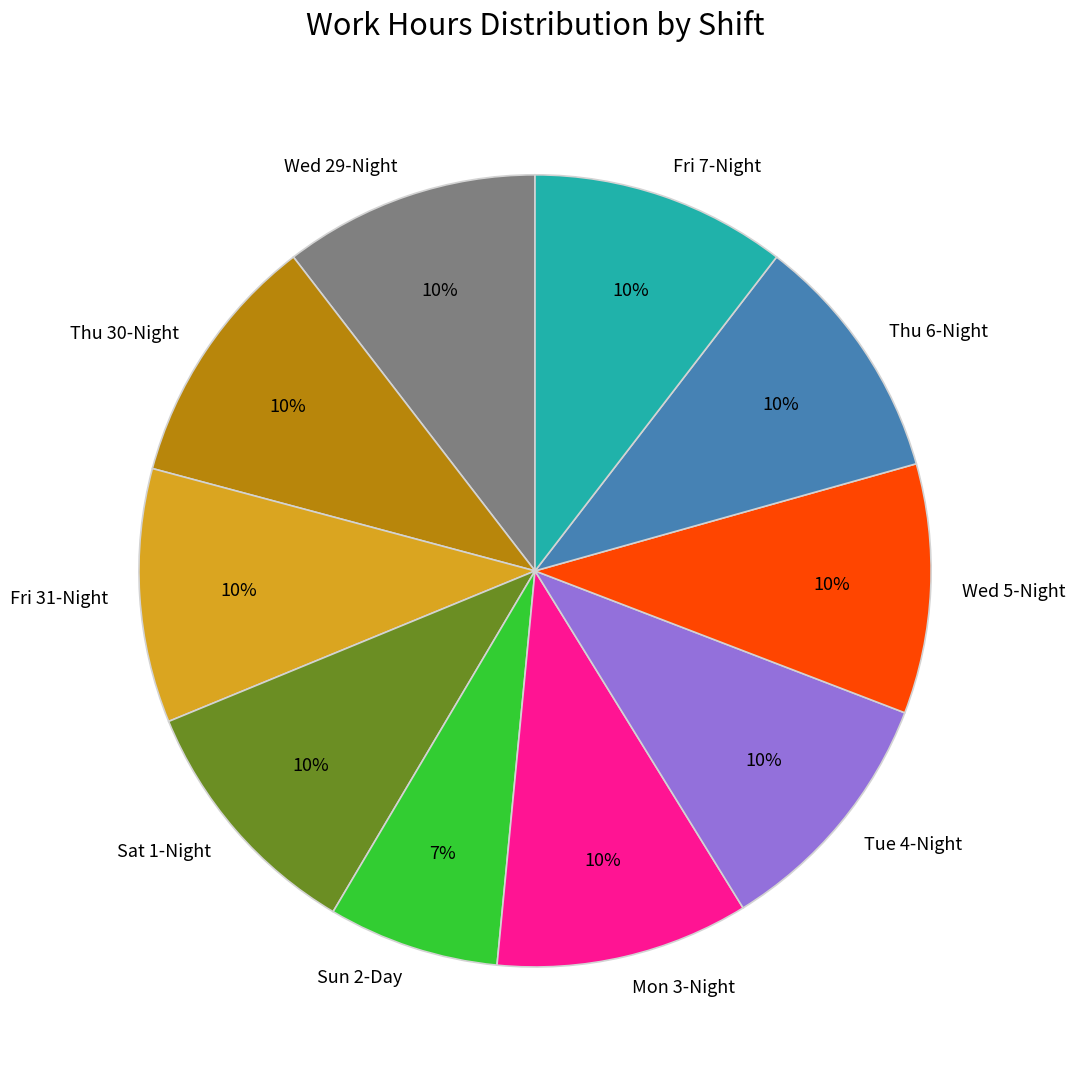

Does Wed 29-Night account for over 50% of the chart?

No